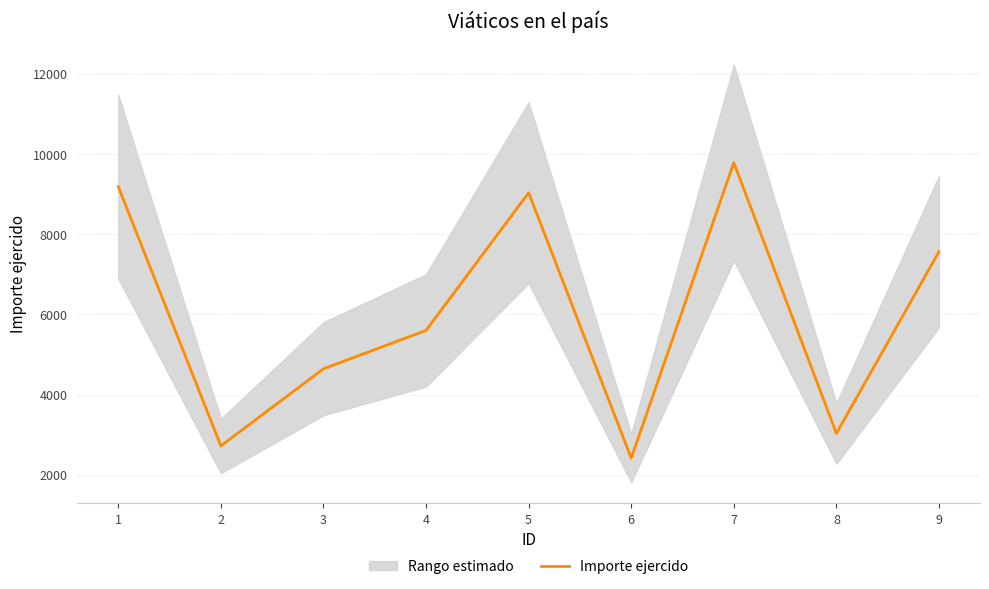

What is the minimum value for Importe ejercido?

2415.5